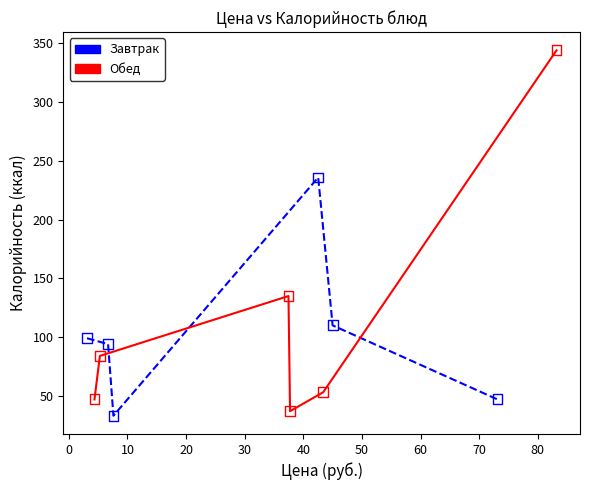

Which series reaches the maximum Y coordinate?

Обед